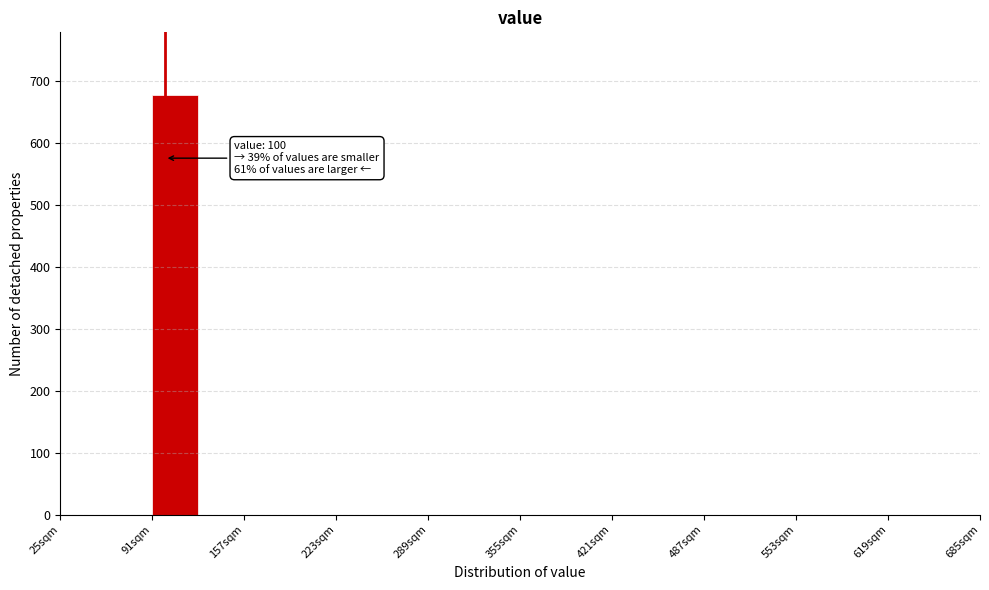

Read against the x-axis, roughly where is the centre of the tallest bar?

110